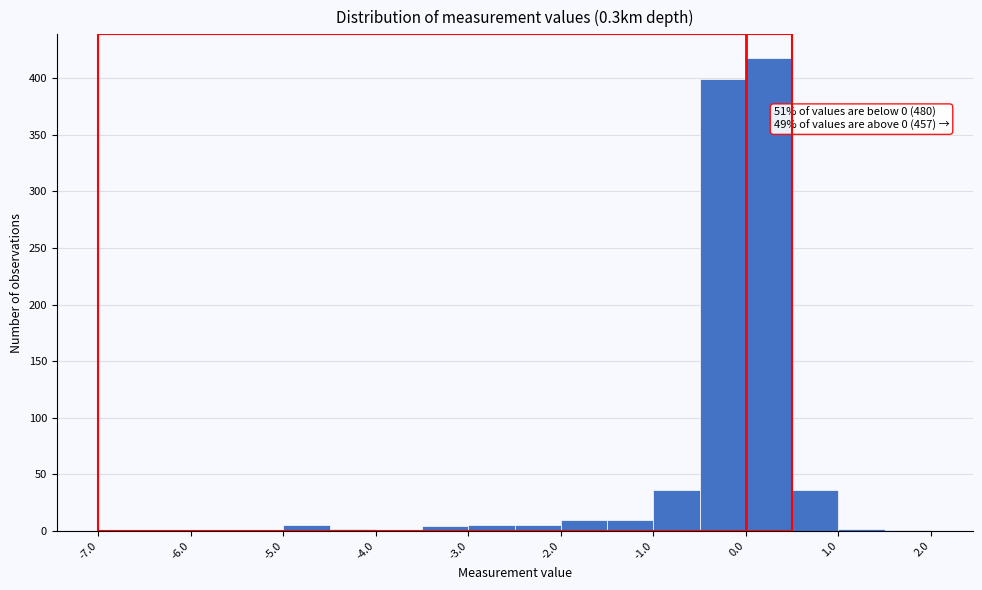

Over which range of the x-axis is the bar tallest?

0.0 to 0.5